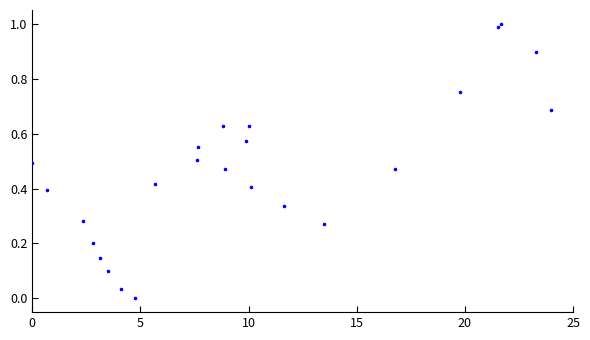

What is the range of X values (max minus min)?

24.0